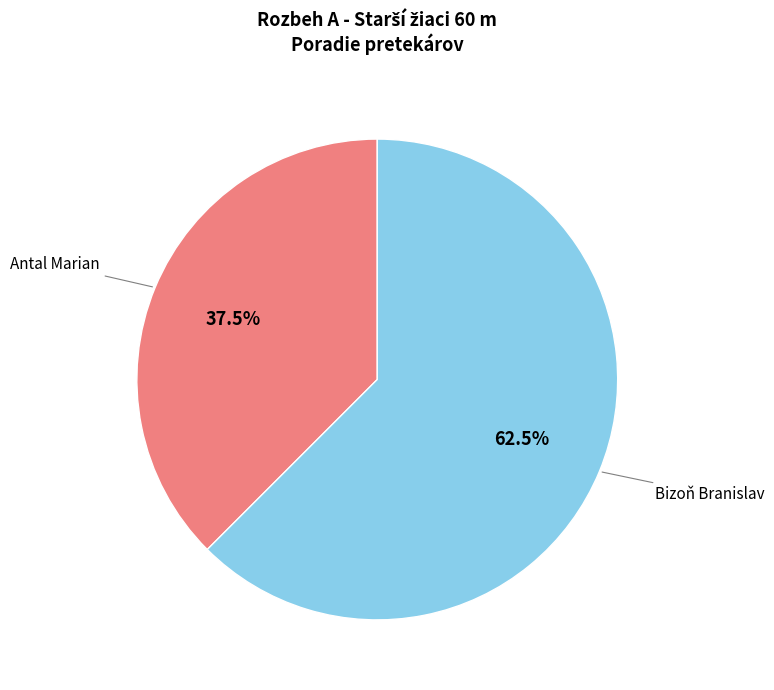

Is there any slice that represents more than half of the pie?

Yes